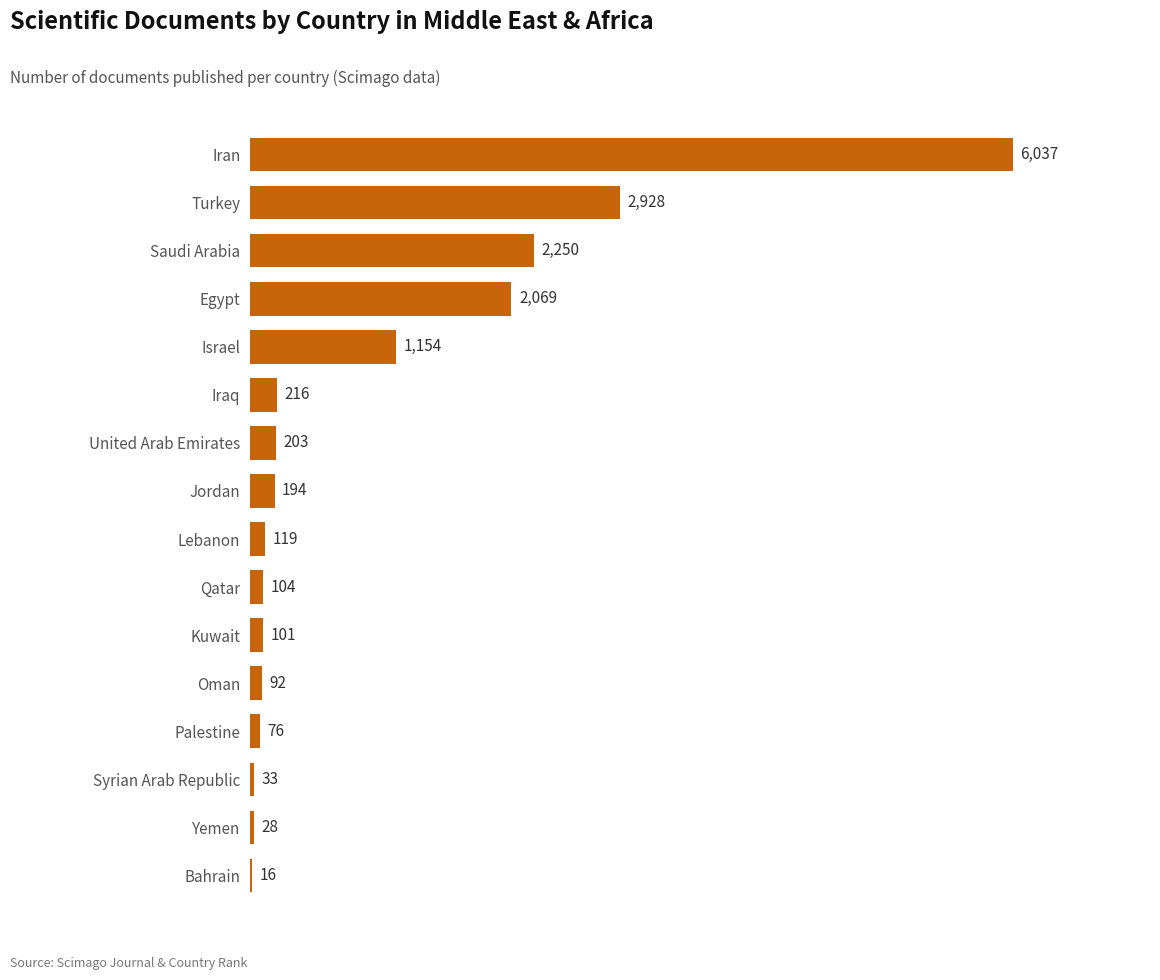

The value at Saudi Arabia is 3594. True or false?

False